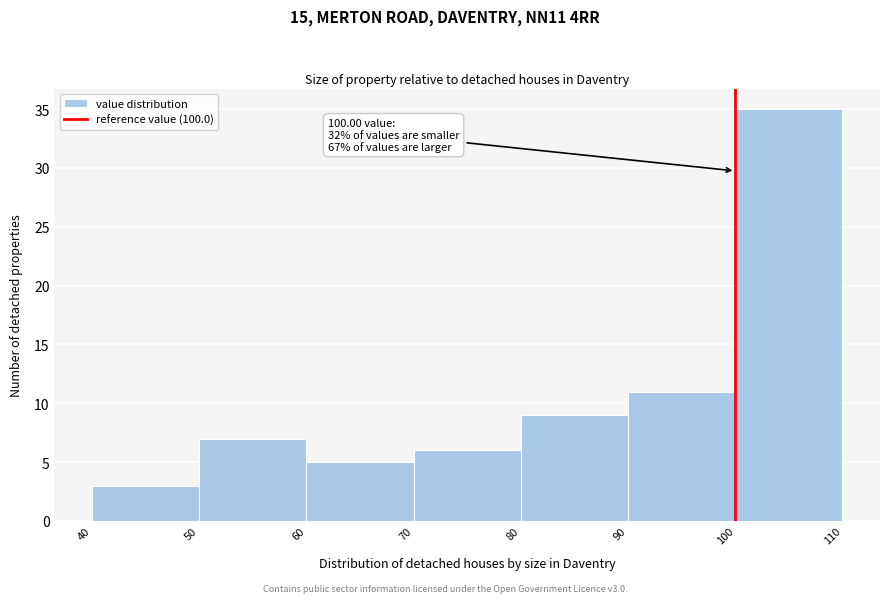

Which range on the x-axis has the tallest bar?

100 to 110